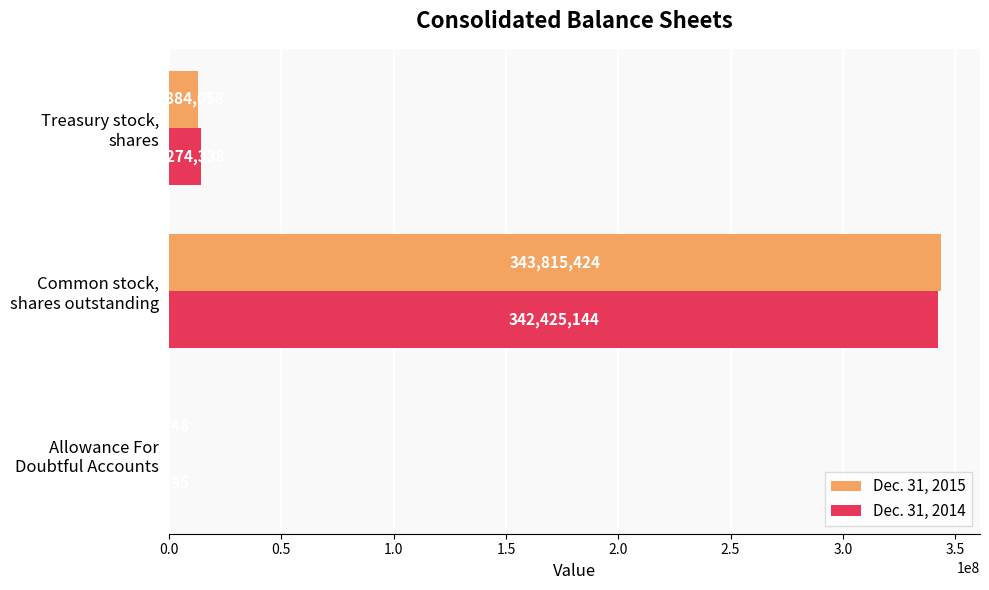

What is the maximum value shown in the chart?

343815424